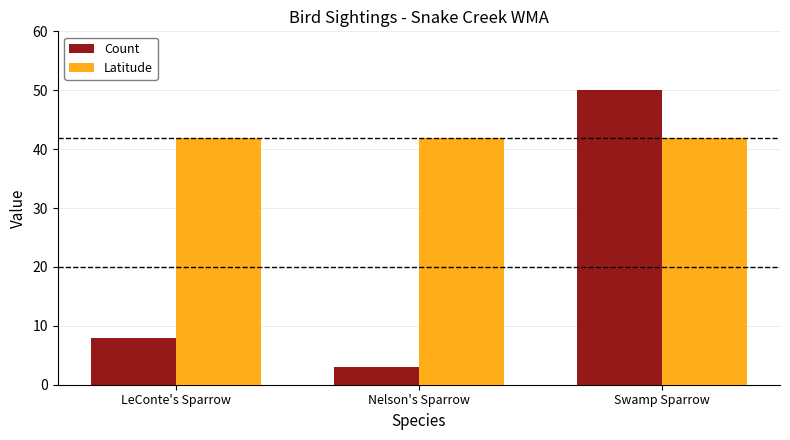

What is the label of the 2nd bar from the left?

Nelson's Sparrow